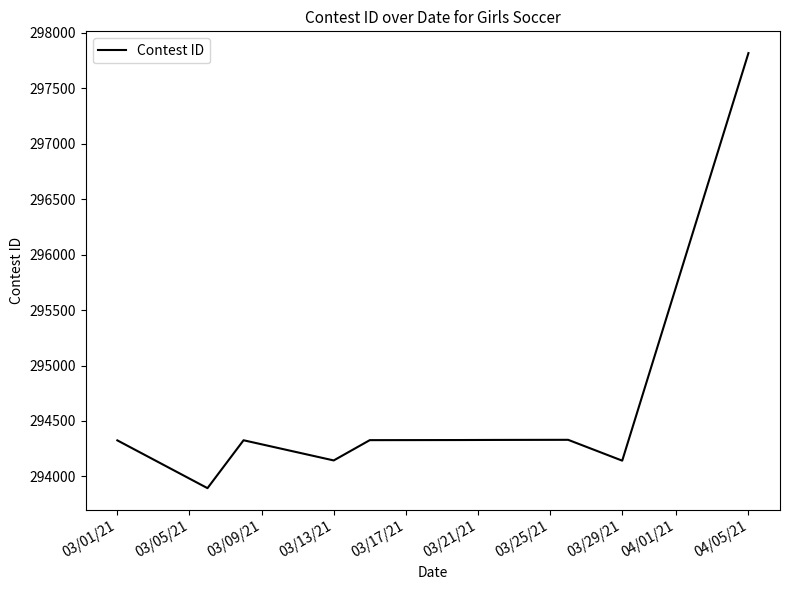

What is the minimum value shown in the chart?

293894